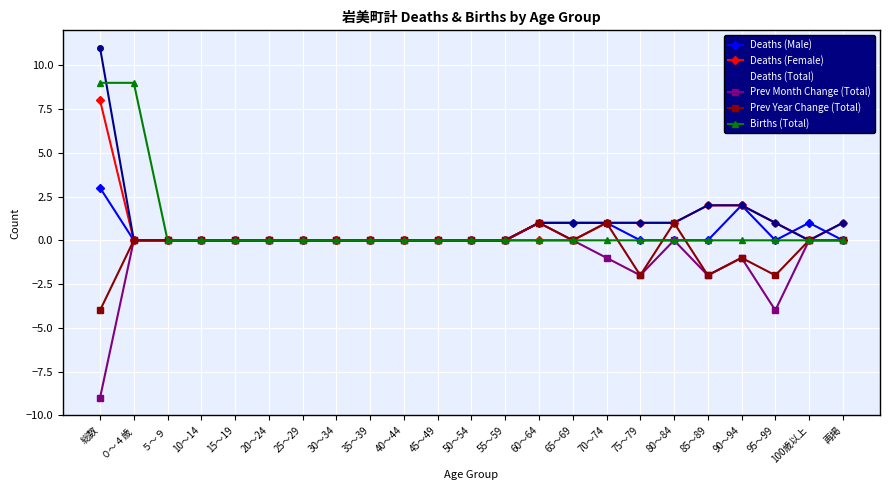

After their last crossing, which series has the higher values: Deaths (Total) or Deaths (Male)?

Deaths (Total)